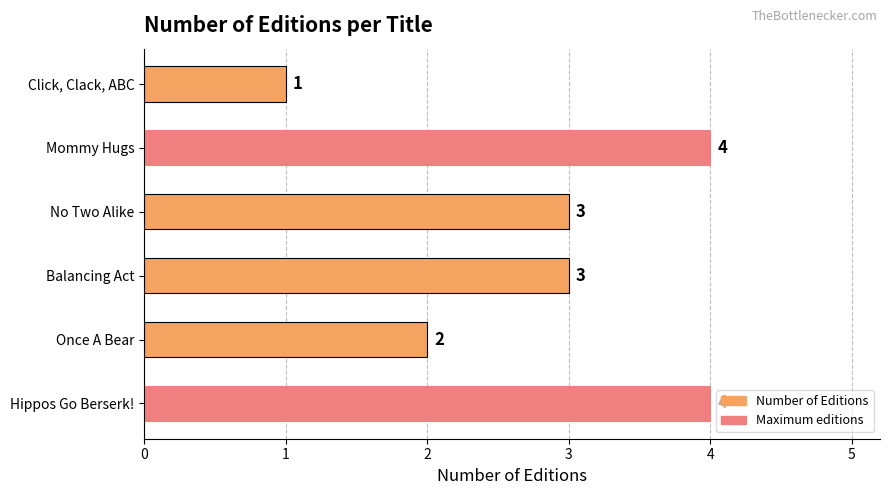

Where is the data nearest to the value 2?

Once A Bear